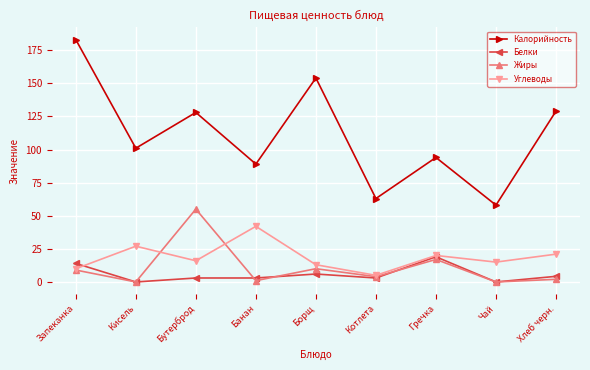

What is the average value of the Белки series?

5.8